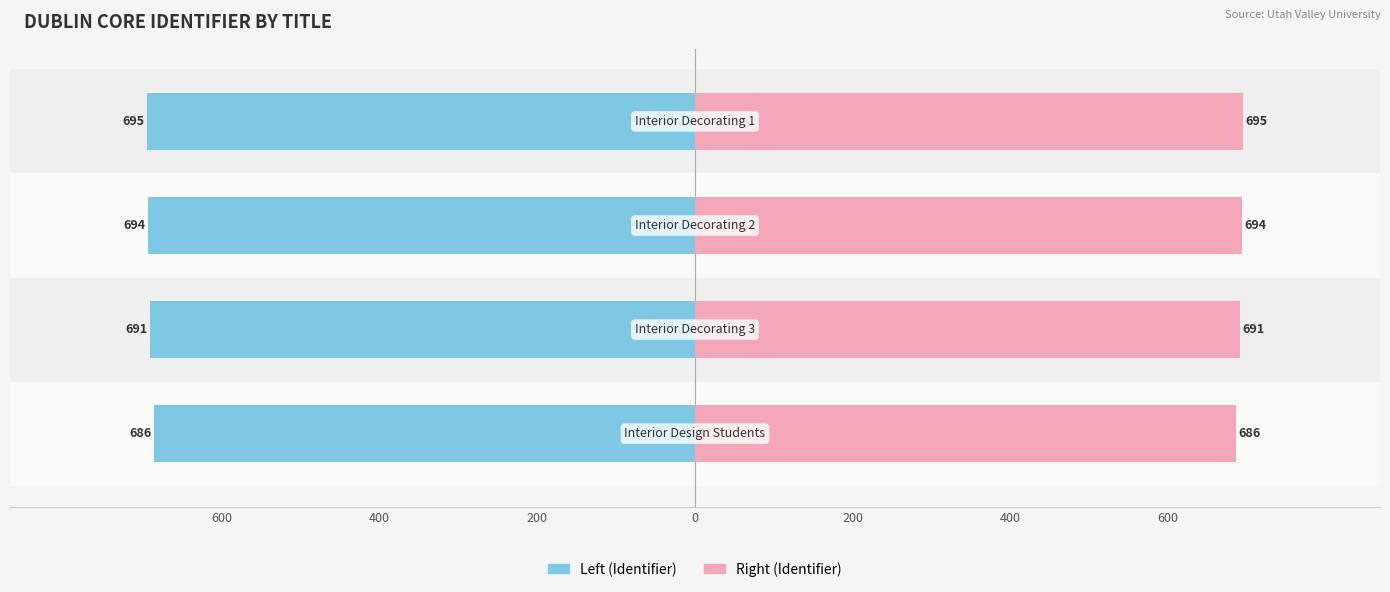

Count the Right (Identifier) values in the range 691 to 695.

3